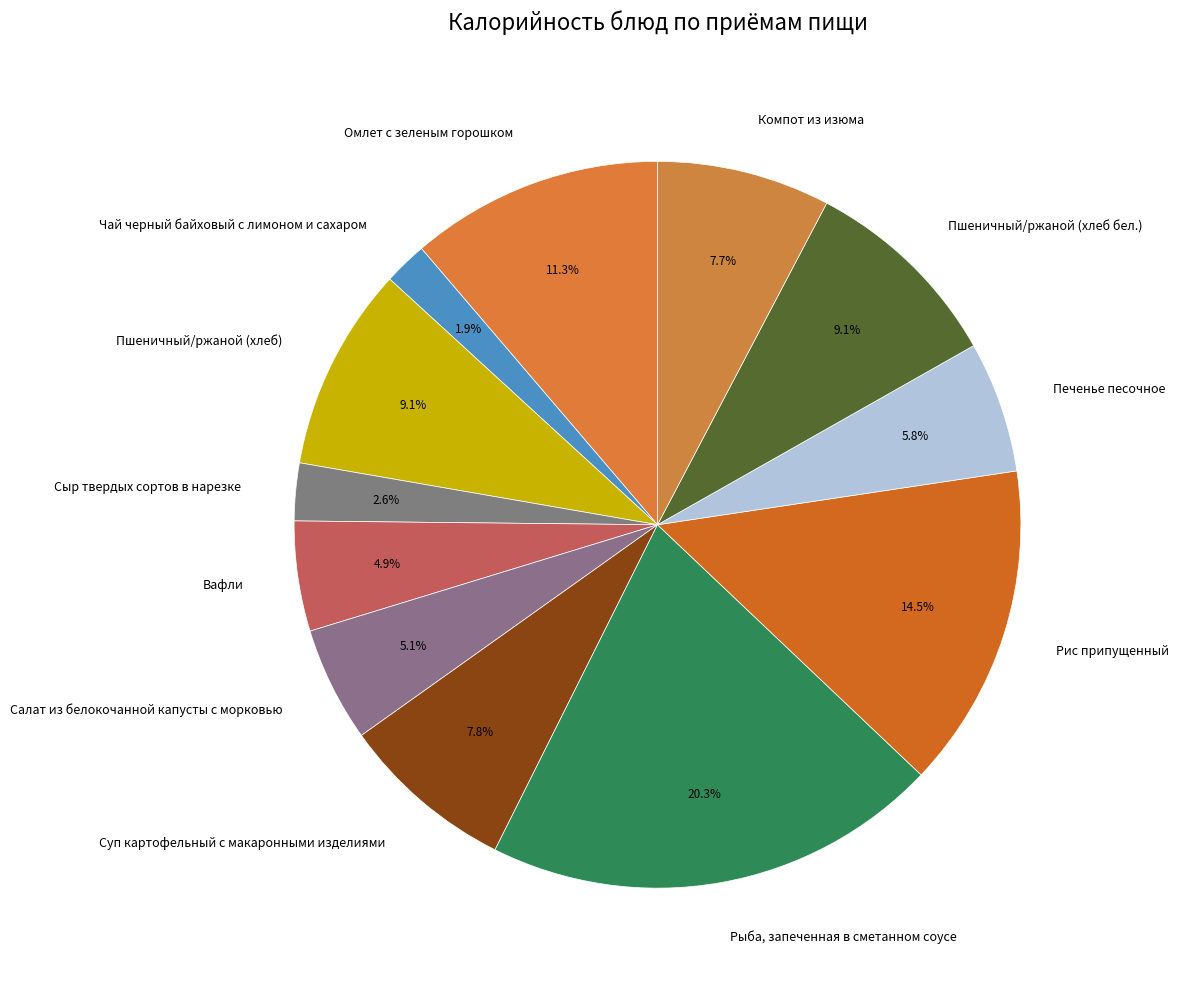

What is the ratio of the value at Рис припущенный to the value at Компот из изюма?

1.9